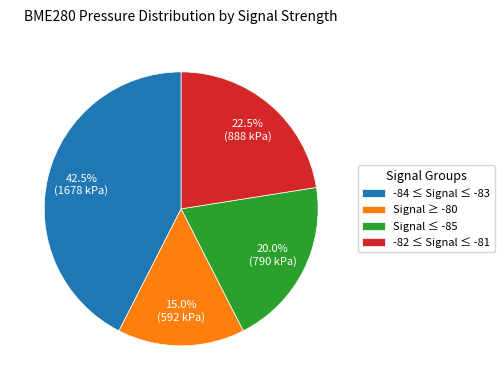

Combined, what portion of the pie is Signal ≥ -80 and Signal ≤ -85?

35.0%